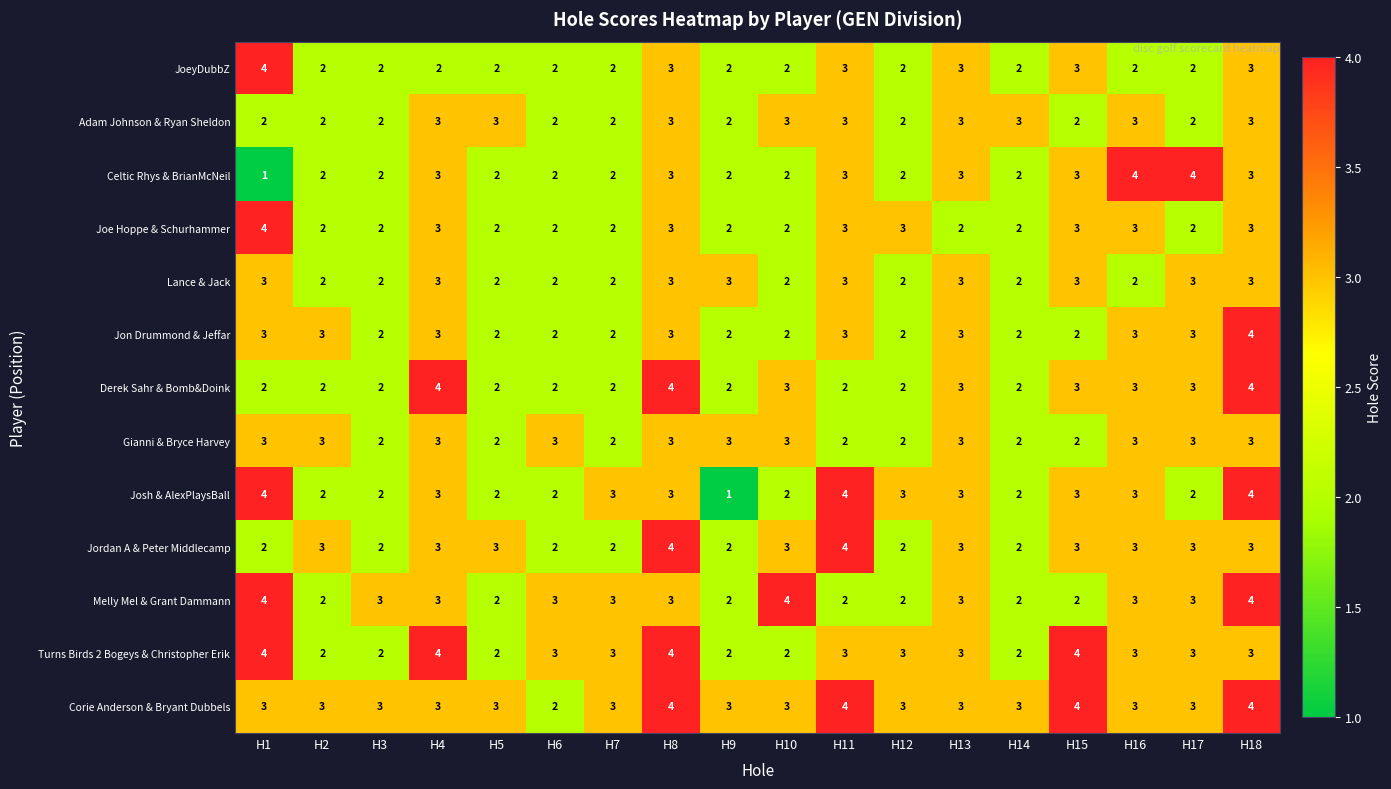

What is the average value of the Jordan A & Peter Middlecamp series?

3